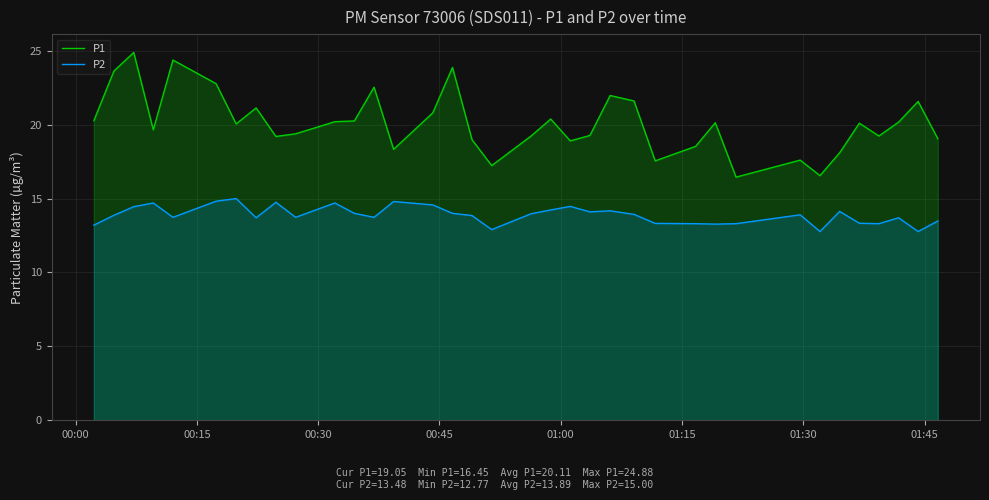

What is the minimum value for P2?

12.8